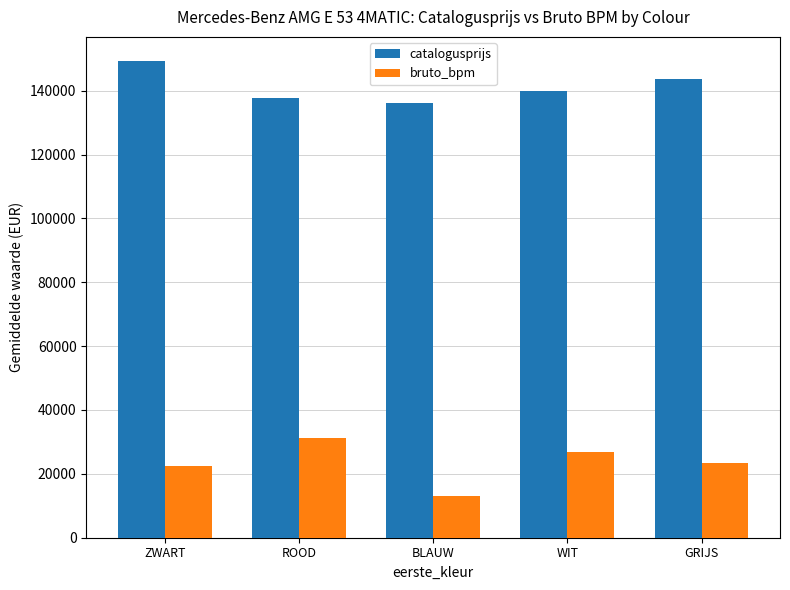

Which series has the widest spread of values?

bruto_bpm